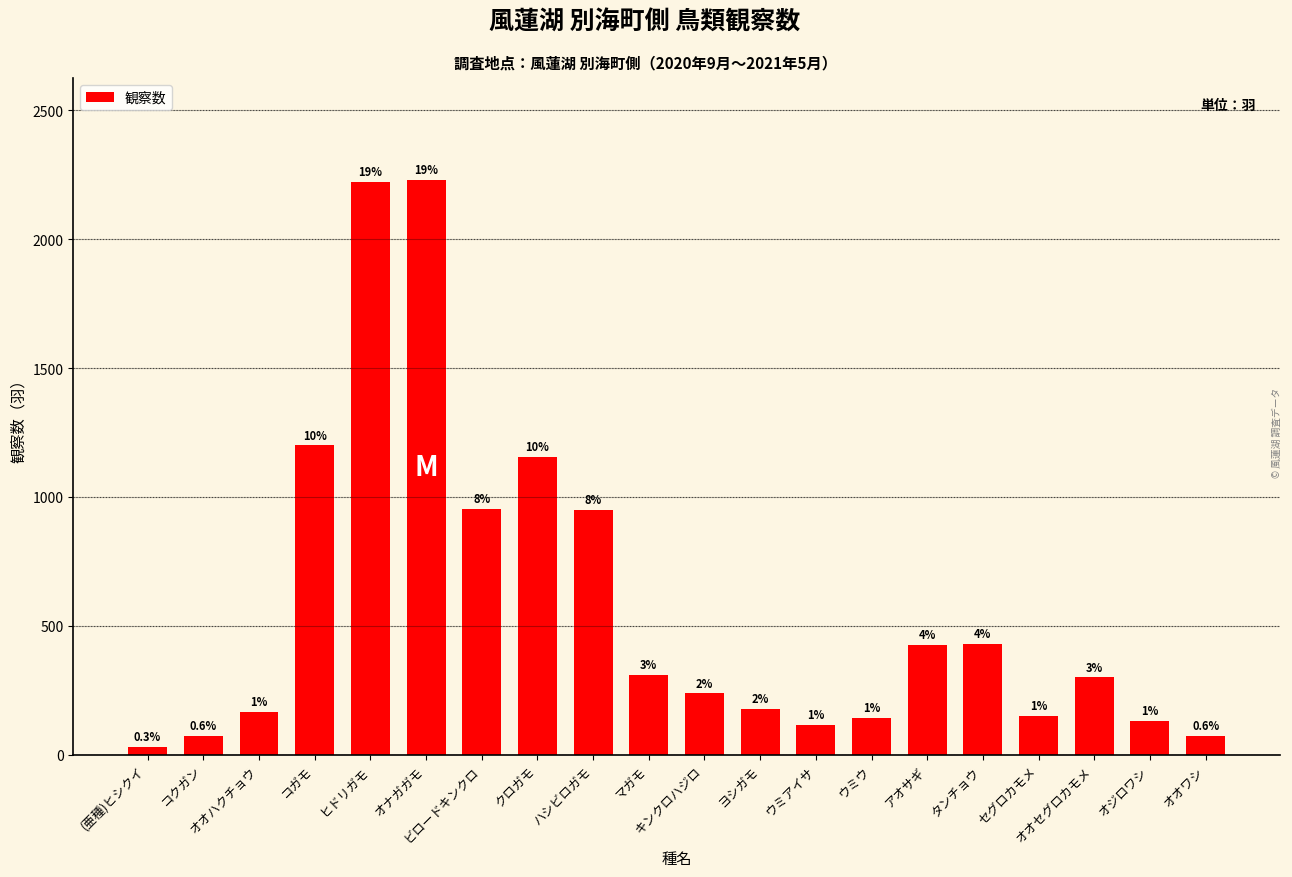

What is the label of the 6th bar from the right?

アオサギ